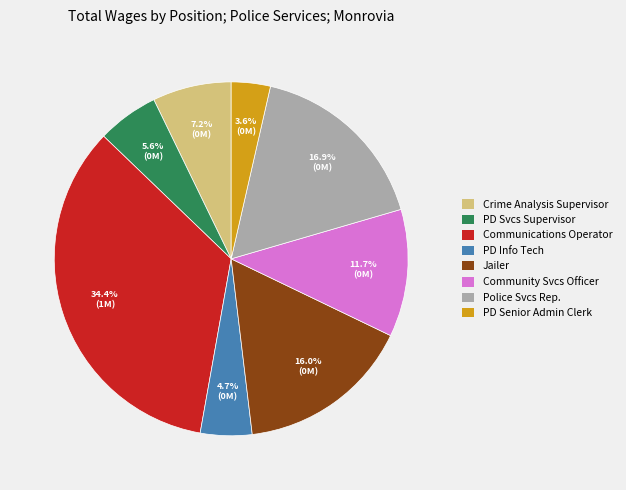

Count the number of slices in the pie.

8